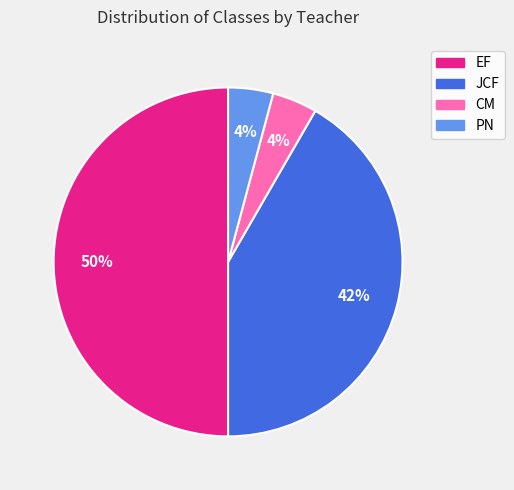

Count the number of slices in the pie.

4